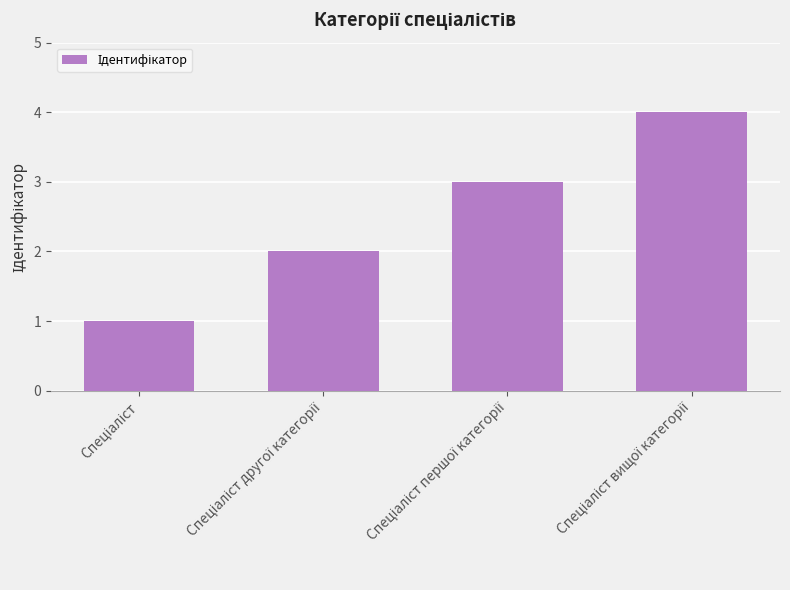

How many bars are there in total?

4